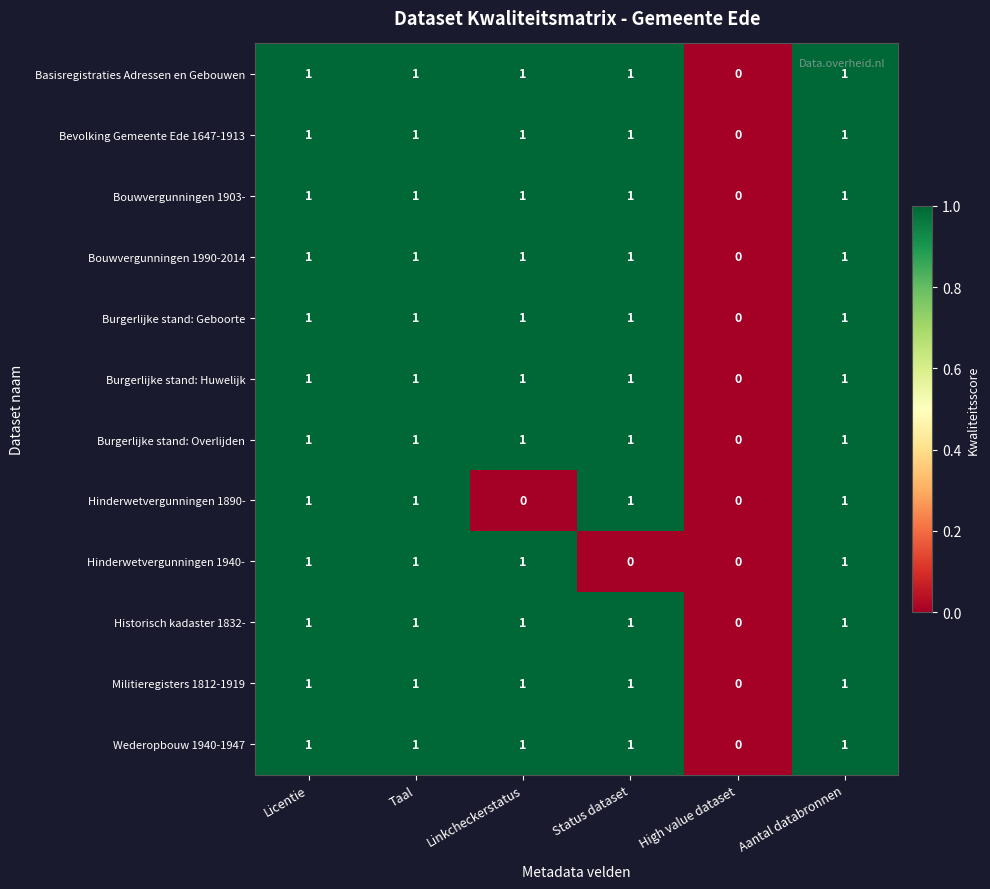

What is the total value across all series at Licentie?

12